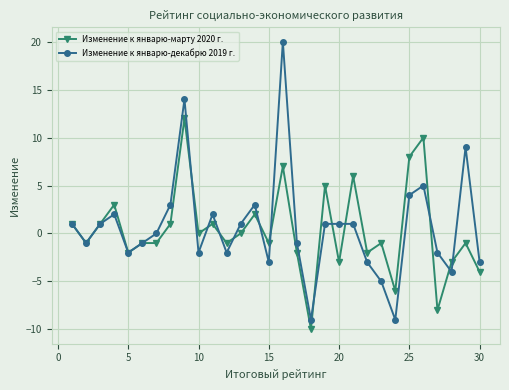

Which series ends up on top after the final intersection of Изменение к январю-марту 2020 г. and Изменение к январю-декабрю 2019 г.?

Изменение к январю-декабрю 2019 г.